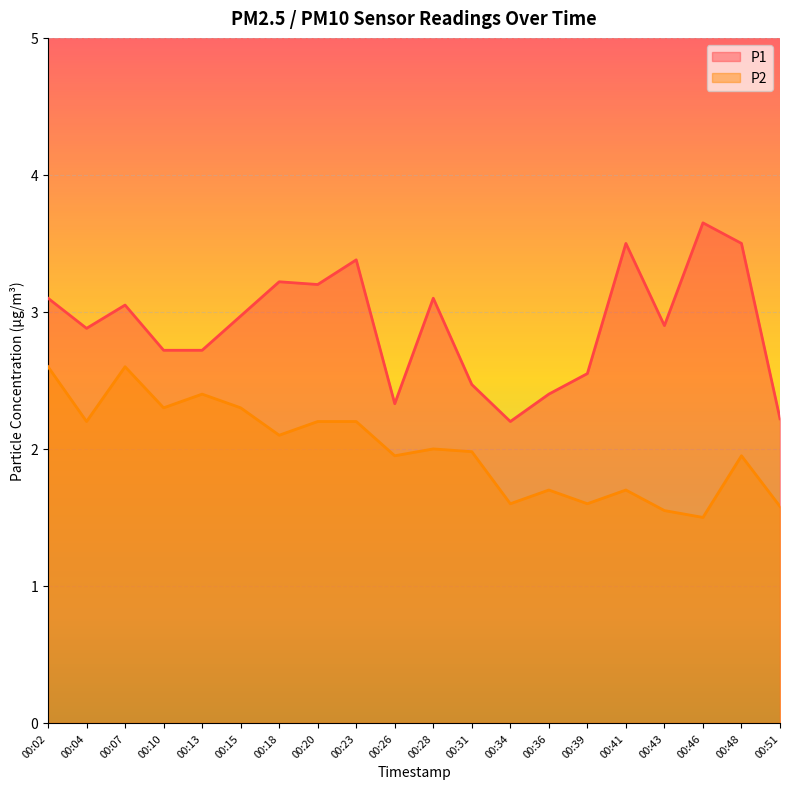

What is the maximum value for P2?

2.6